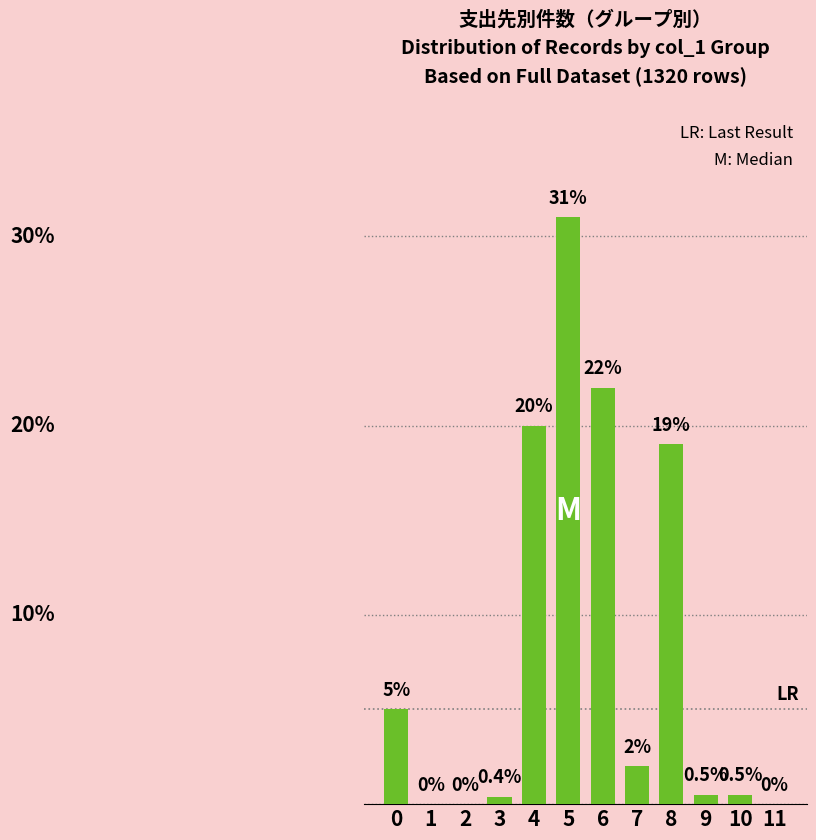

What is the value of the 10th bar from the left?

0.5